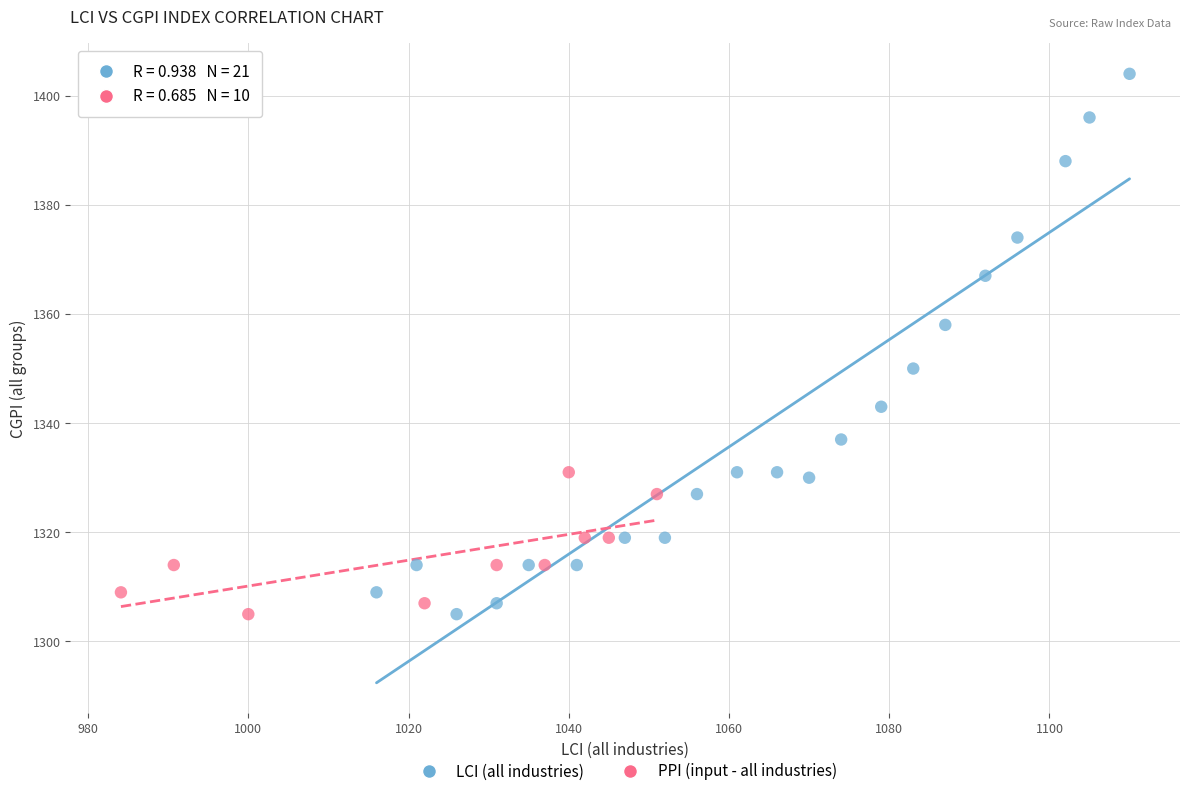

Which series has the widest spread of Y values?

LCI (all industries)